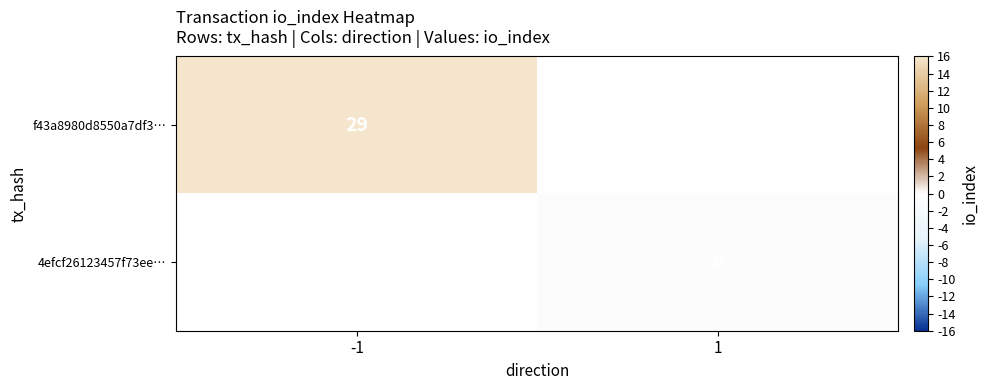

True or false: f43a8980d8550a7df3… has a value of 29 at -1.

True